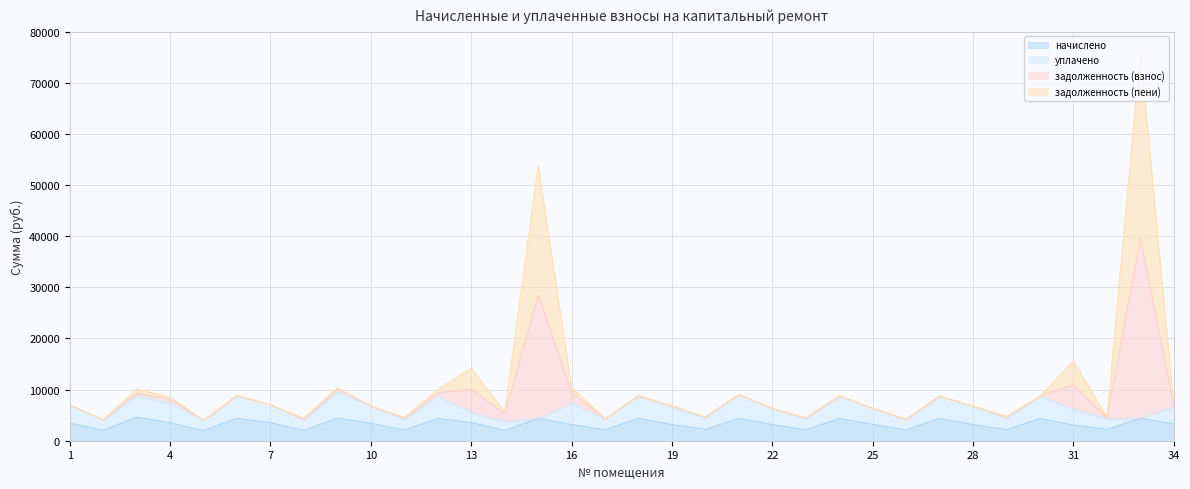

True or false: задолженность (взнос) and начислено intersect in this chart.

False